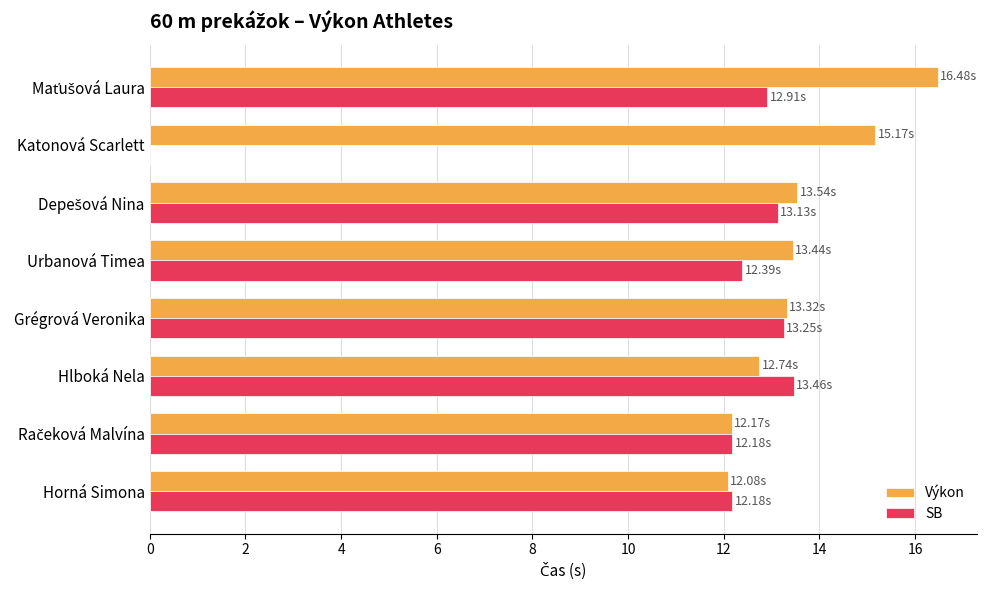

What is the sum of the SB values at Horná Simona and Urbanová Timea?

24.6